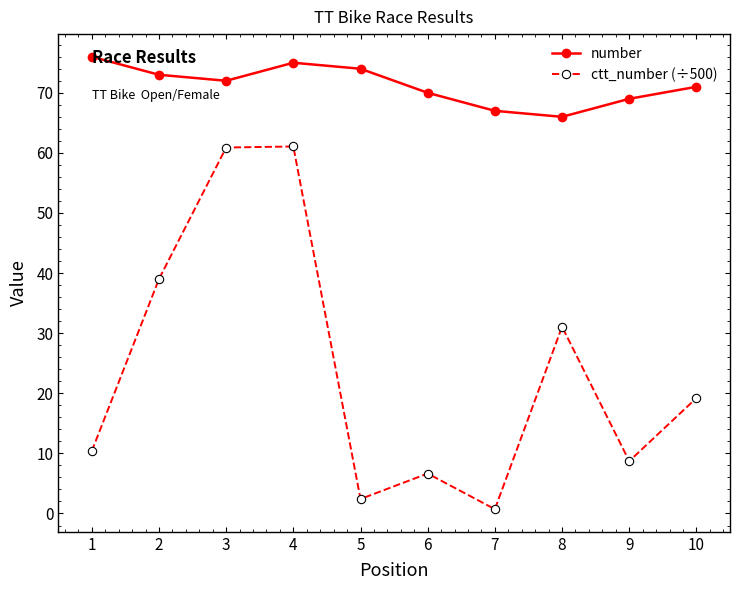

What is the lowest value of the number series?

66.0